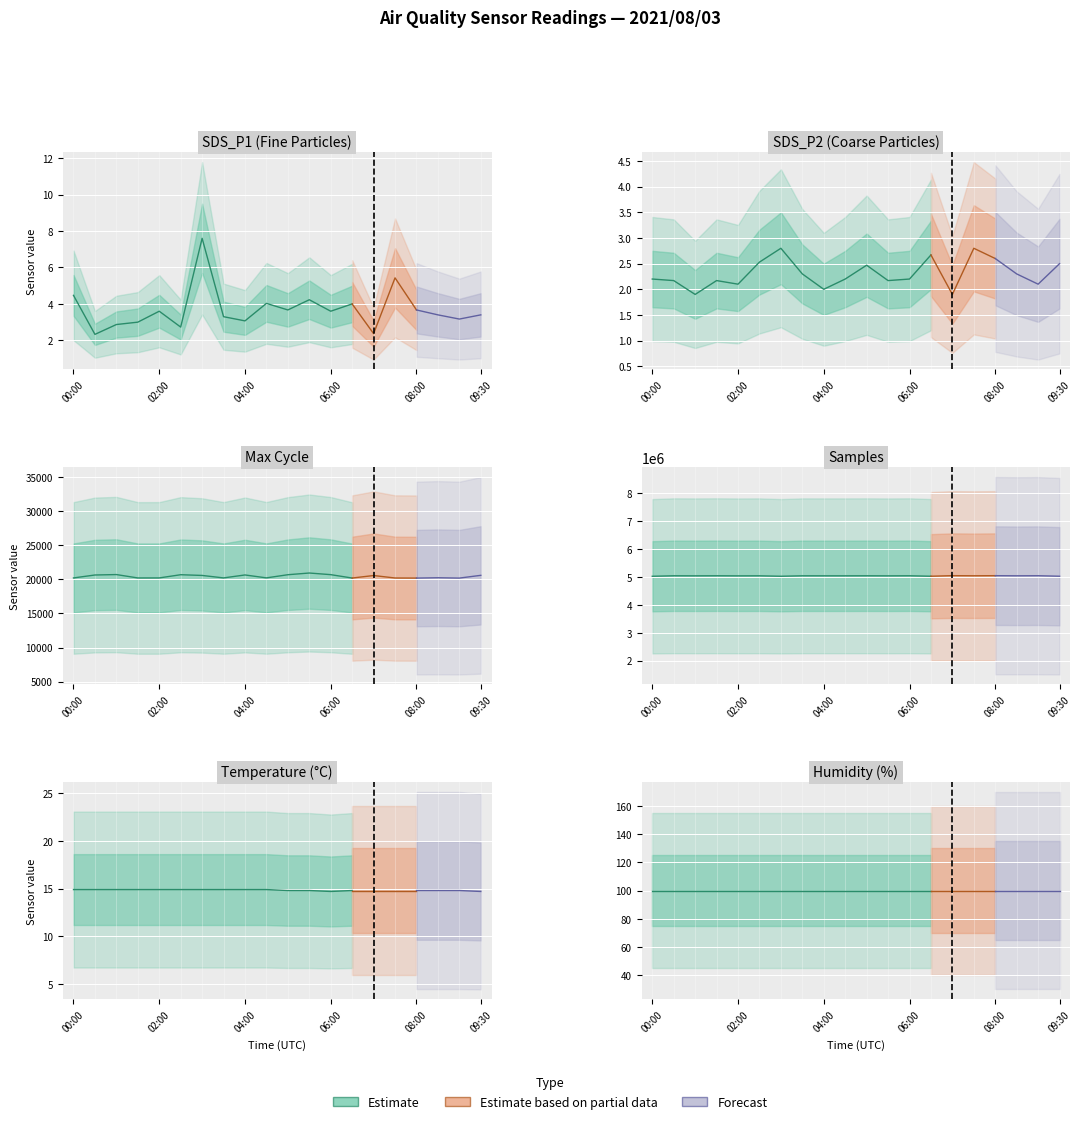

List the series in order of their peak value, lowest first.

SDS_P2, SDS_P1, Temp, Humidity, Max_cycle, Samples